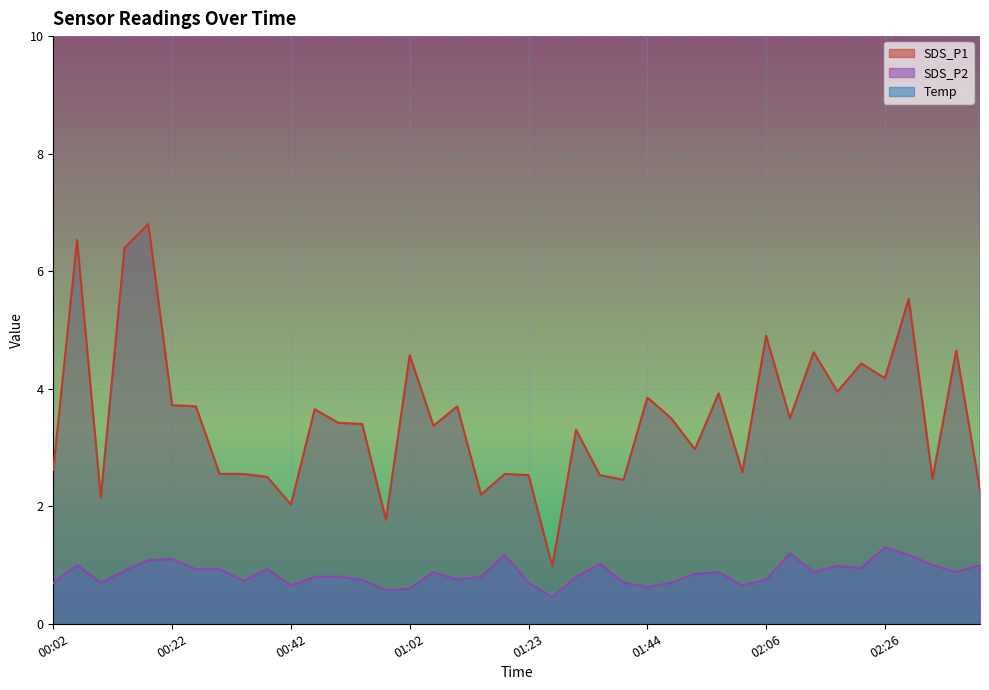

Which series has the largest range (max minus min)?

SDS_P1